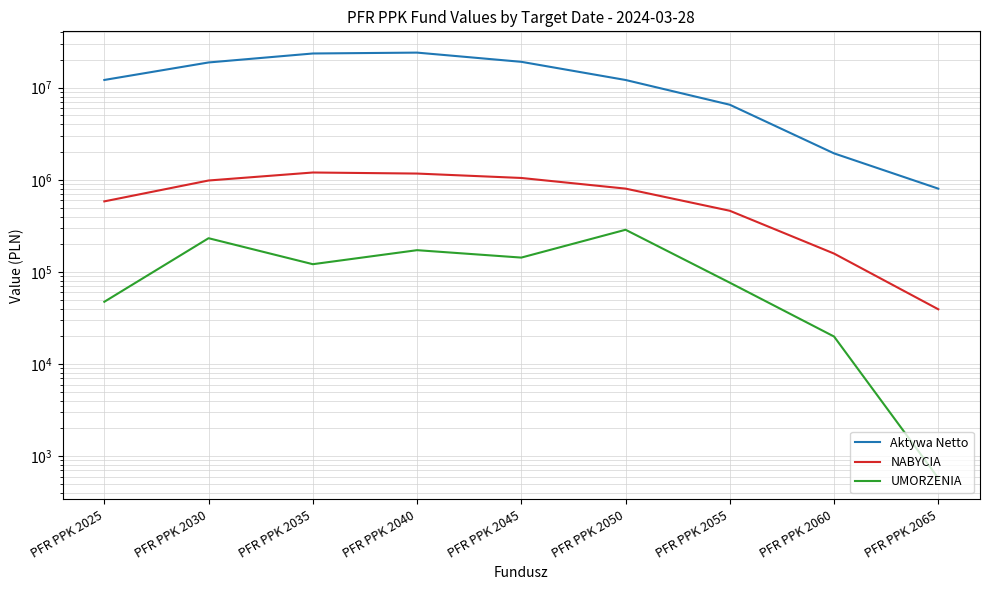

Reading left to right, list all the values displayed in this chart.

Aktywa Netto: PFR PPK 2025=12145354.5	PFR PPK 2030=18807494.6	PFR PPK 2035=23534640.9	PFR PPK 2040=24056527.8	PFR PPK 2045=19109069.5	PFR PPK 2050=12137274.6	PFR PPK 2055=6537268.9	PFR PPK 2060=1937833.8	PFR PPK 2065=802569.7
NABYCIA: PFR PPK 2025=583899.9	PFR PPK 2030=983831.7	PFR PPK 2035=1201477.1	PFR PPK 2040=1170205.6	PFR PPK 2045=1048092.1	PFR PPK 2050=803242.7	PFR PPK 2055=461666.7	PFR PPK 2060=158356.6	PFR PPK 2065=39347.3
UMORZENIA: PFR PPK 2025=47472.6	PFR PPK 2030=232502.1	PFR PPK 2035=121440.7	PFR PPK 2040=172407.0	PFR PPK 2045=143262.8	PFR PPK 2050=287185.2	PFR PPK 2055=76504.8	PFR PPK 2060=19911.2	PFR PPK 2065=577.3